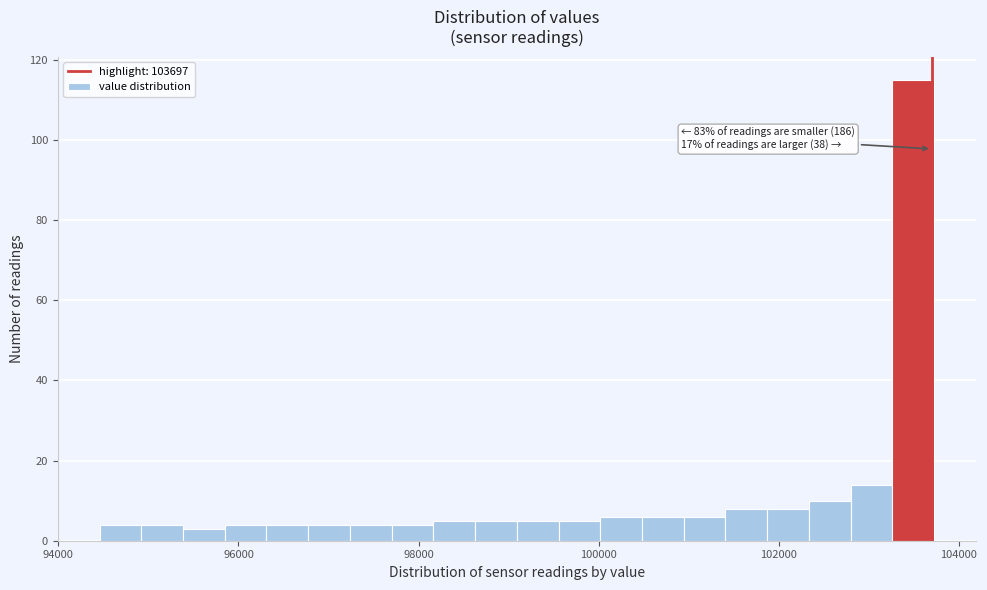

Around what value on the x-axis is the tallest bar? Give the approximate position of its centre, as read against the axis.

103400